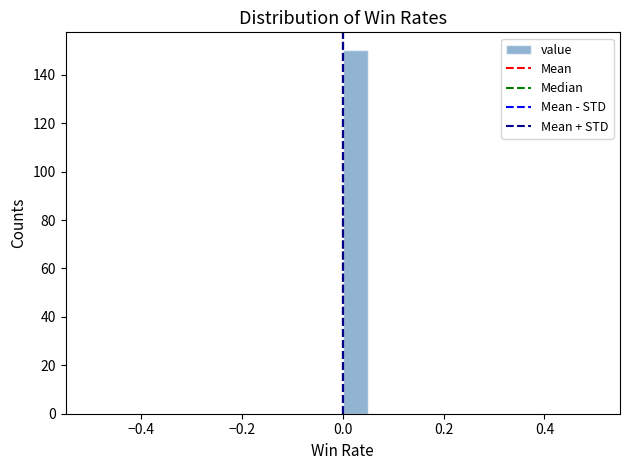

Read against the x-axis, roughly where is the centre of the tallest bar?

0.02